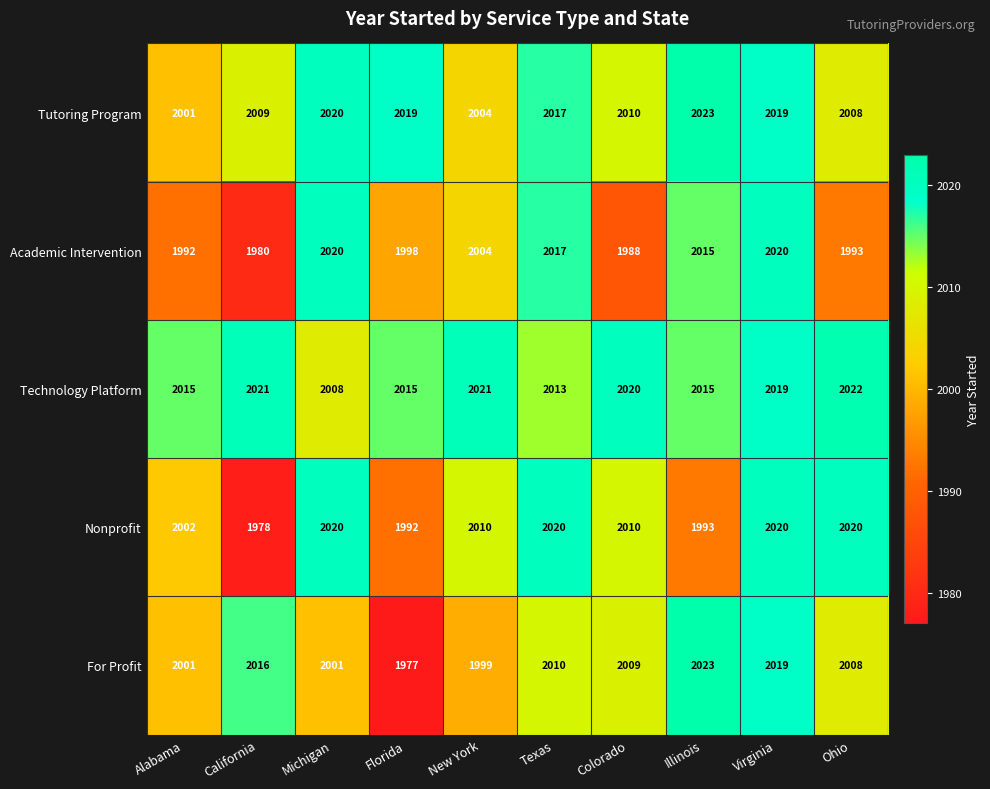

What is the total value across all series at Texas?

10077